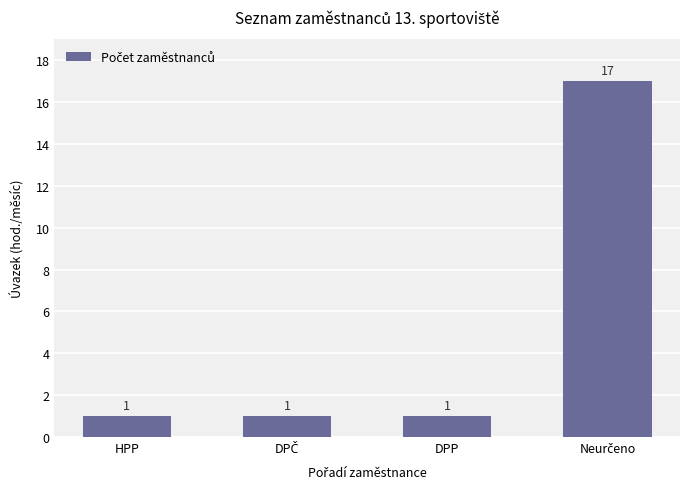

What is the label of the 2nd bar from the right?

DPP